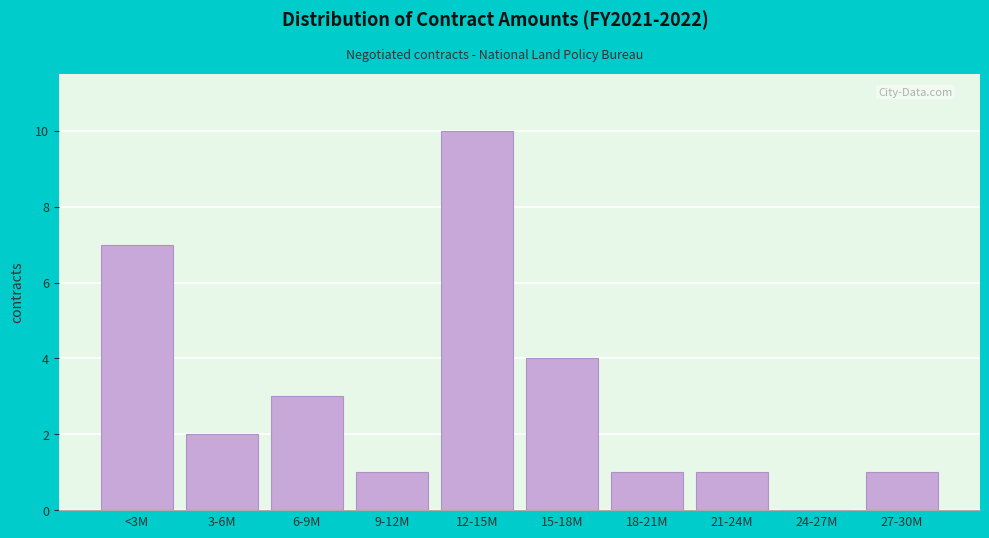

Reading right to left, transcribe all the data shown in this chart.

27-30M=1	24-27M=0	21-24M=1	18-21M=1	15-18M=4	12-15M=10	9-12M=1	6-9M=3	3-6M=2	<3M=7